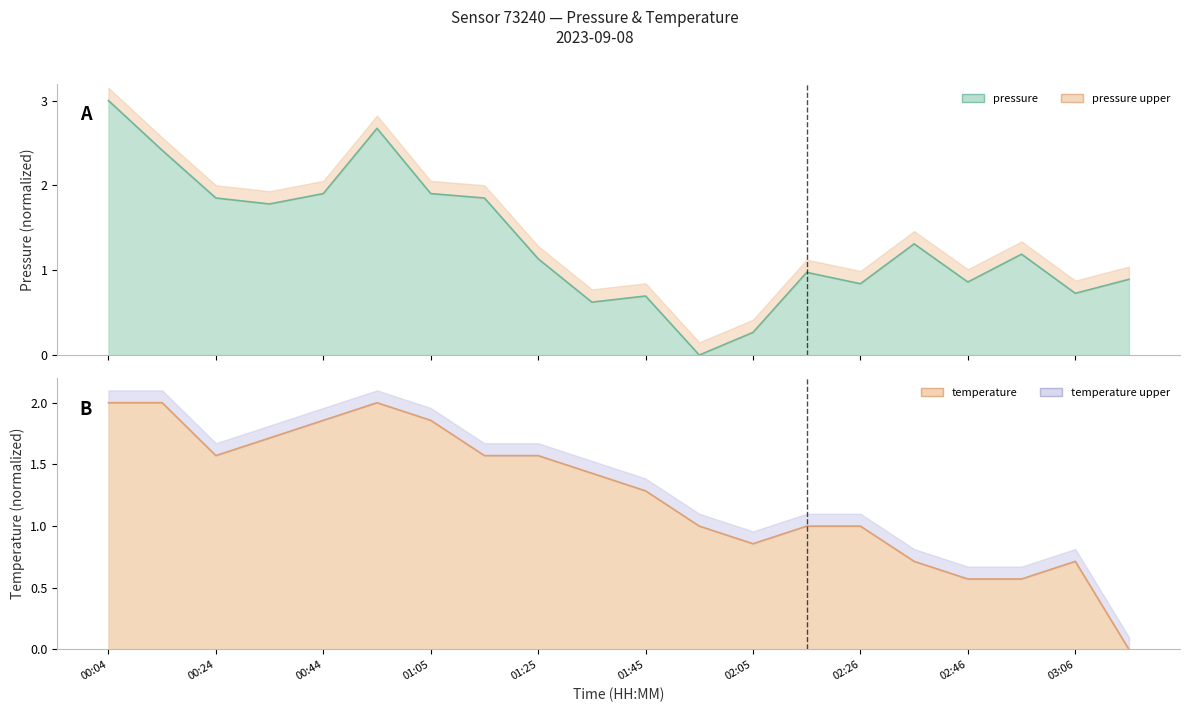

Where is pressure nearest to the value 1?

02:15